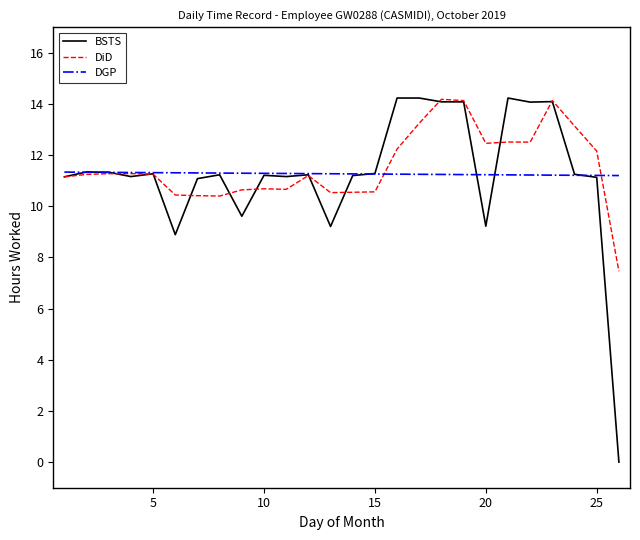

Which series has the largest range (max minus min)?

BSTS